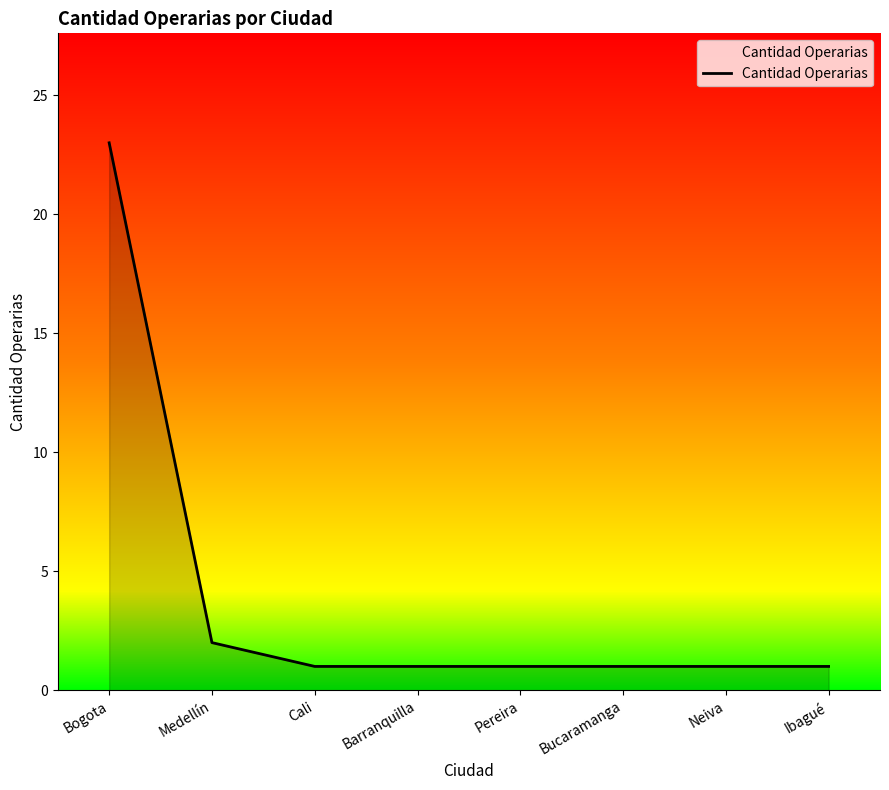

What is the difference between the maximum and minimum values?

22